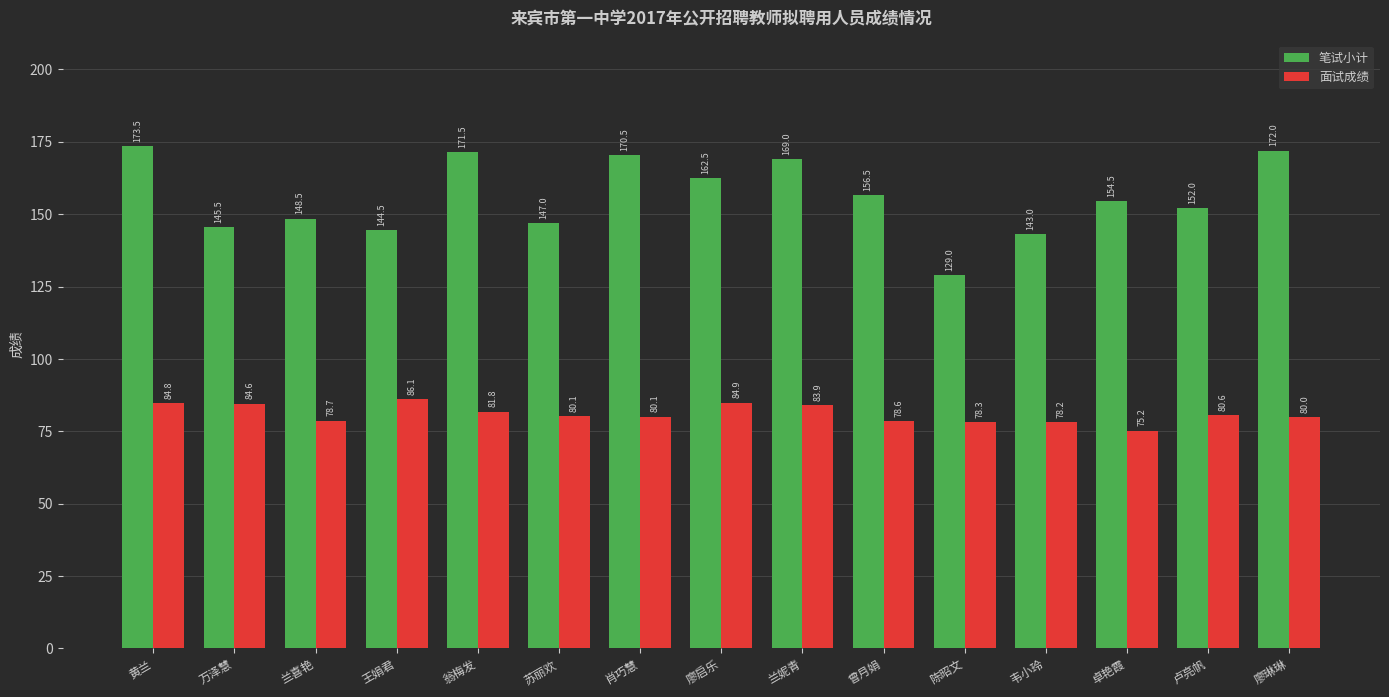

Which series changed the most between 苏丽欢 and 曾月娟?

笔试小计